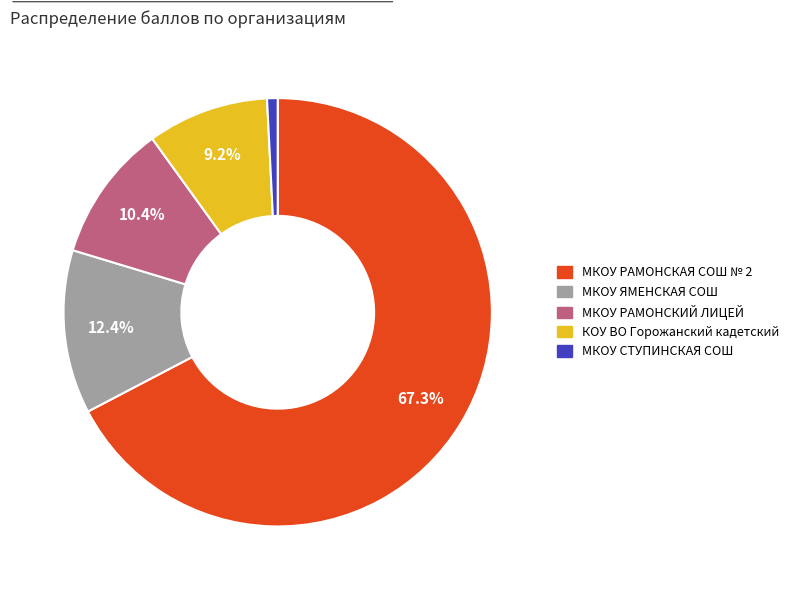

How many segments does this pie chart have?

5